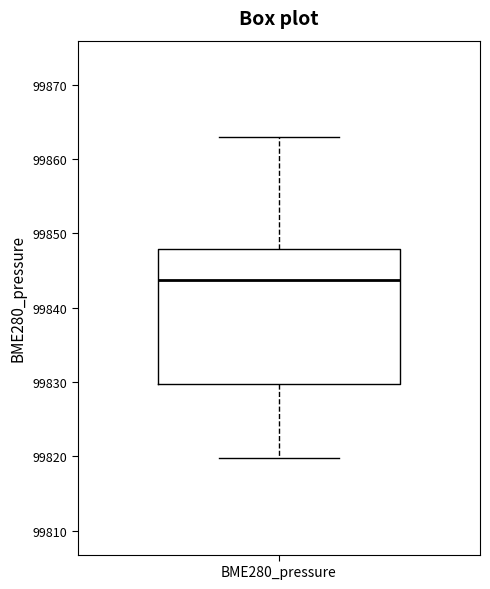

Transcribe this box plot: give where the median line is, the range the box spans, and where the two whiskers end, as read against the y-axis. The values are not printed on the chart, so give them approximately, as read against the axis.

median 99844, box 99830 to 99848, whiskers 99820 to 99863